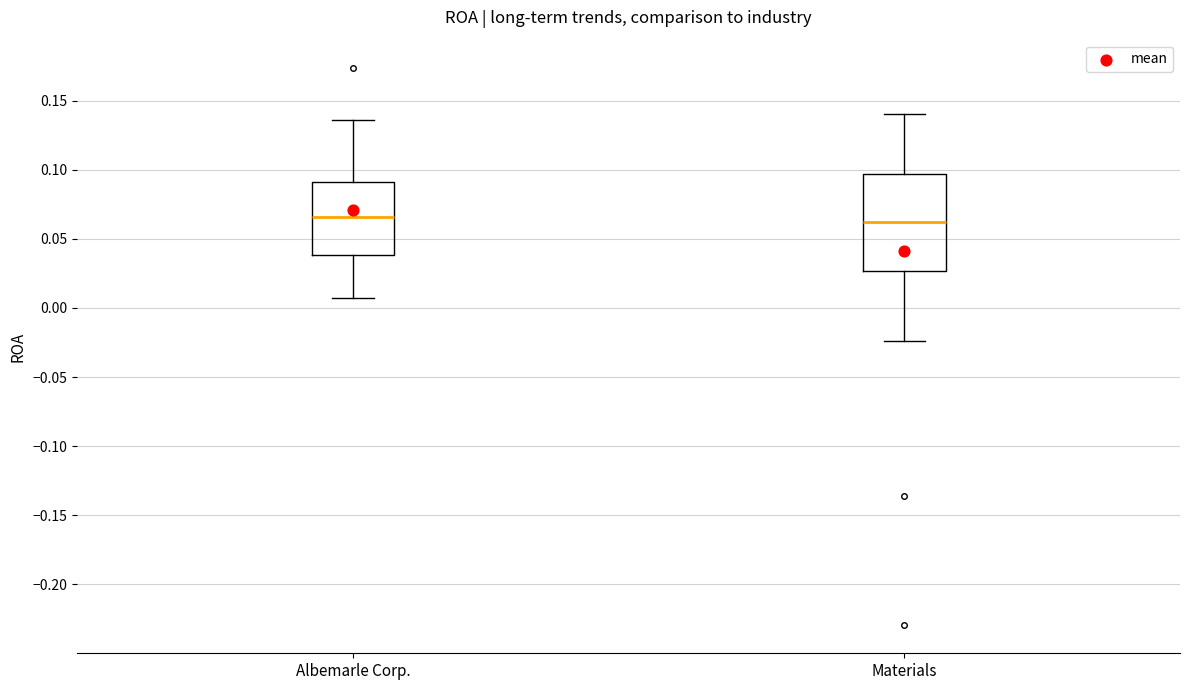

Which box is the tallest, from its lower edge to its upper edge?

Materials